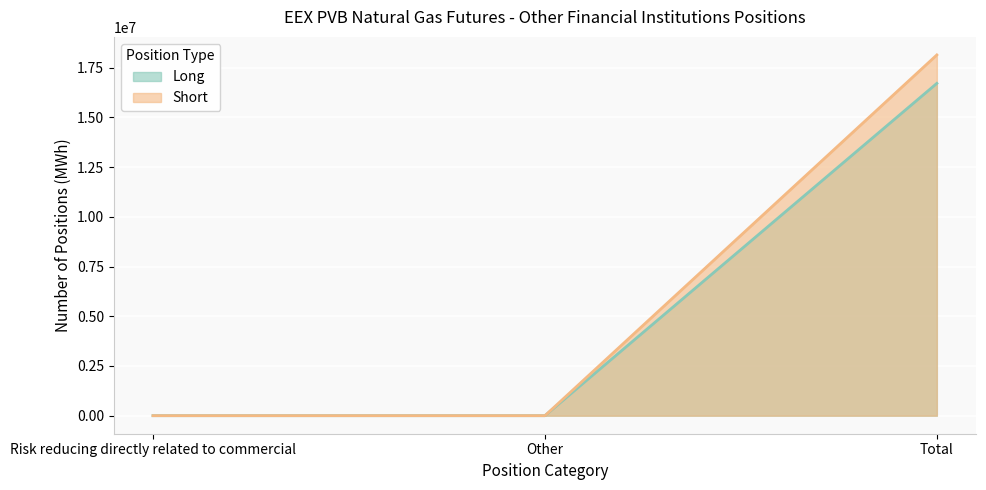

What position from the right is Risk reducing directly related to commercial?

3